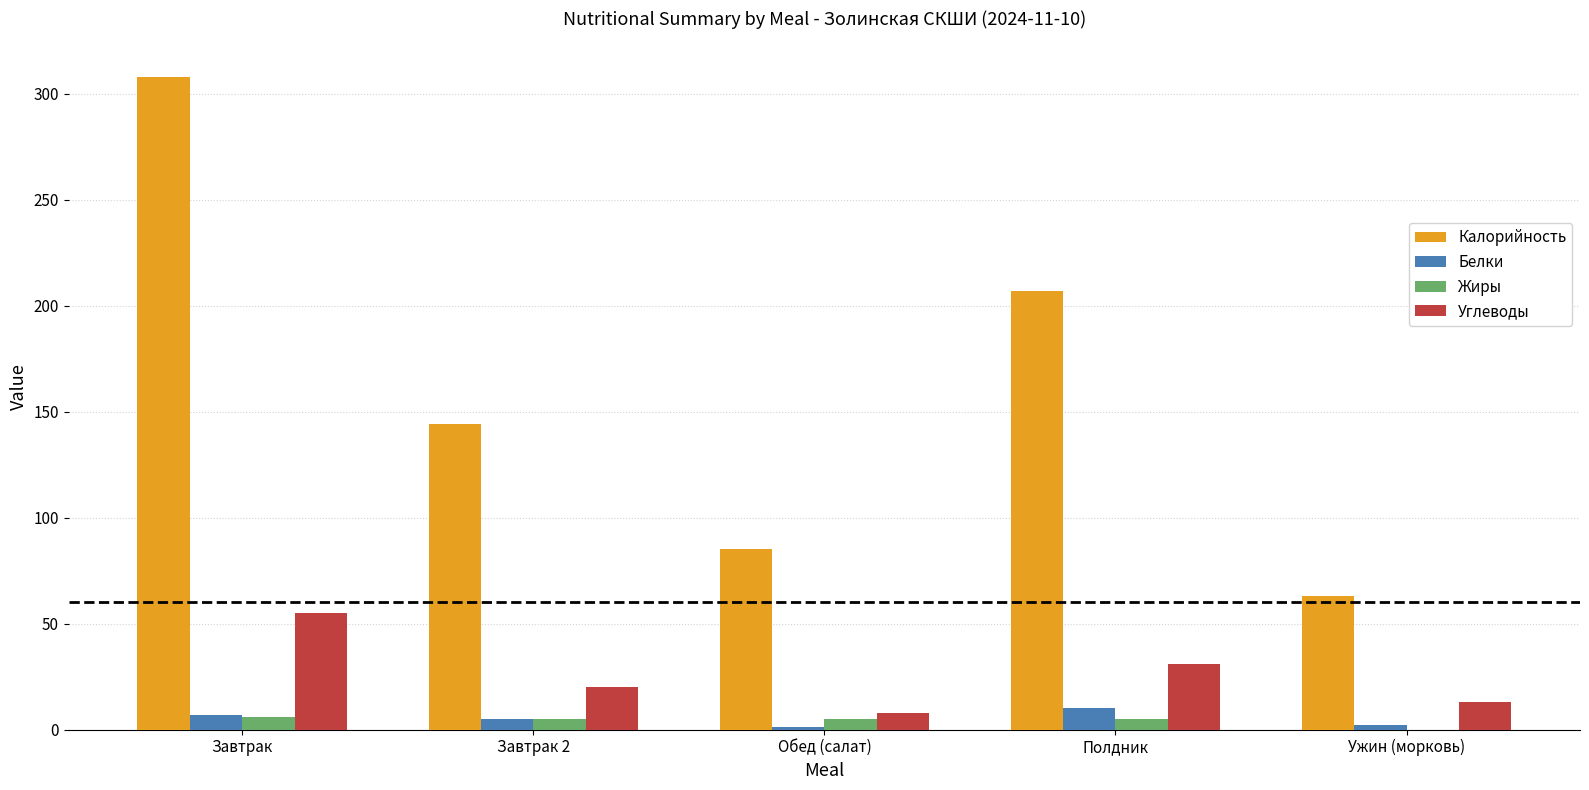

What is the spread (max minus min) of values at Завтрак?

302